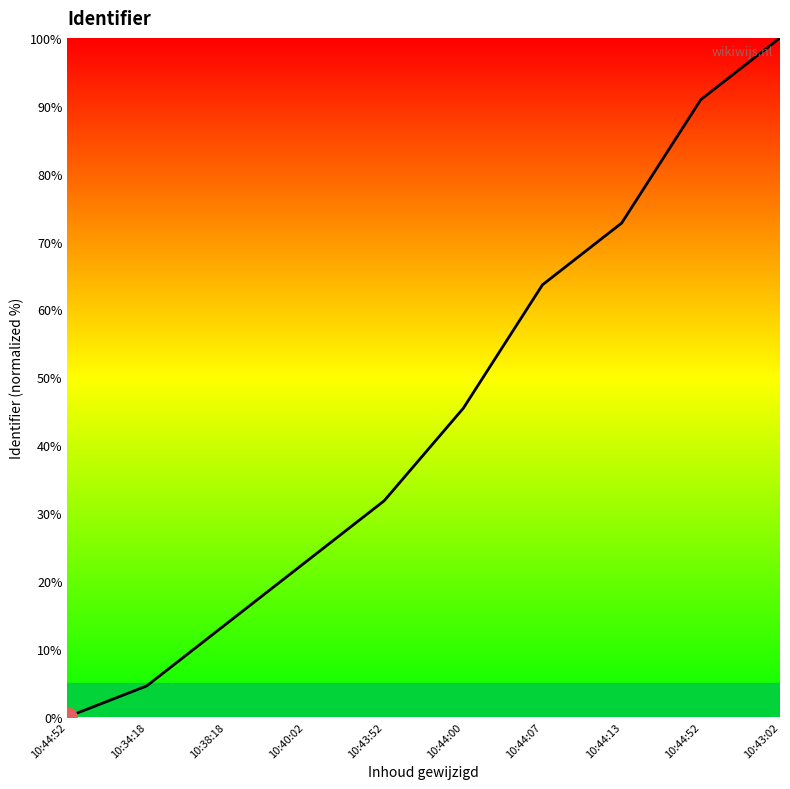

True or false: the data shows 0.0 at 10:44:52.

True